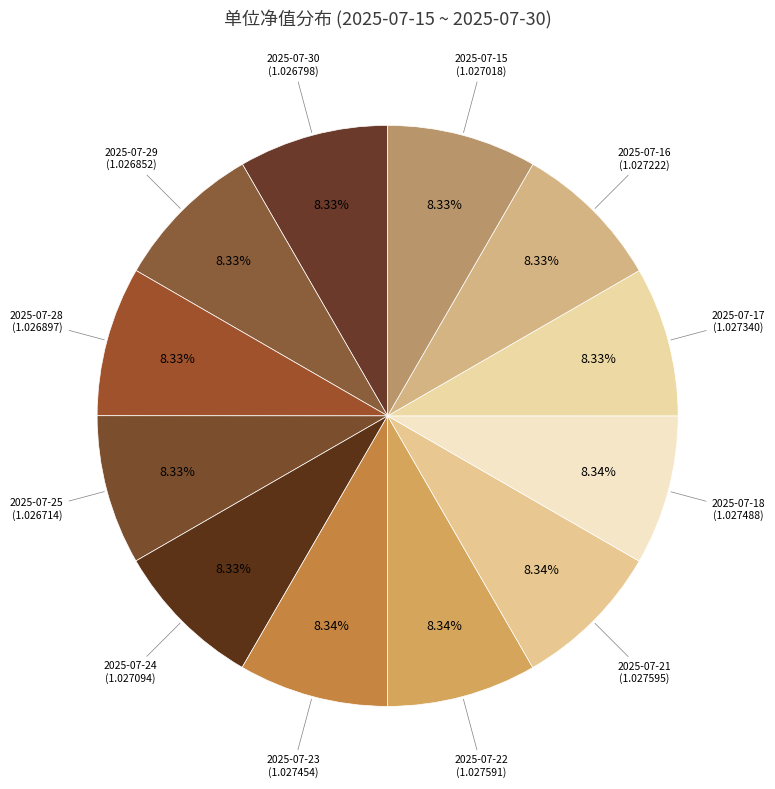

How many slices are in this pie chart?

12